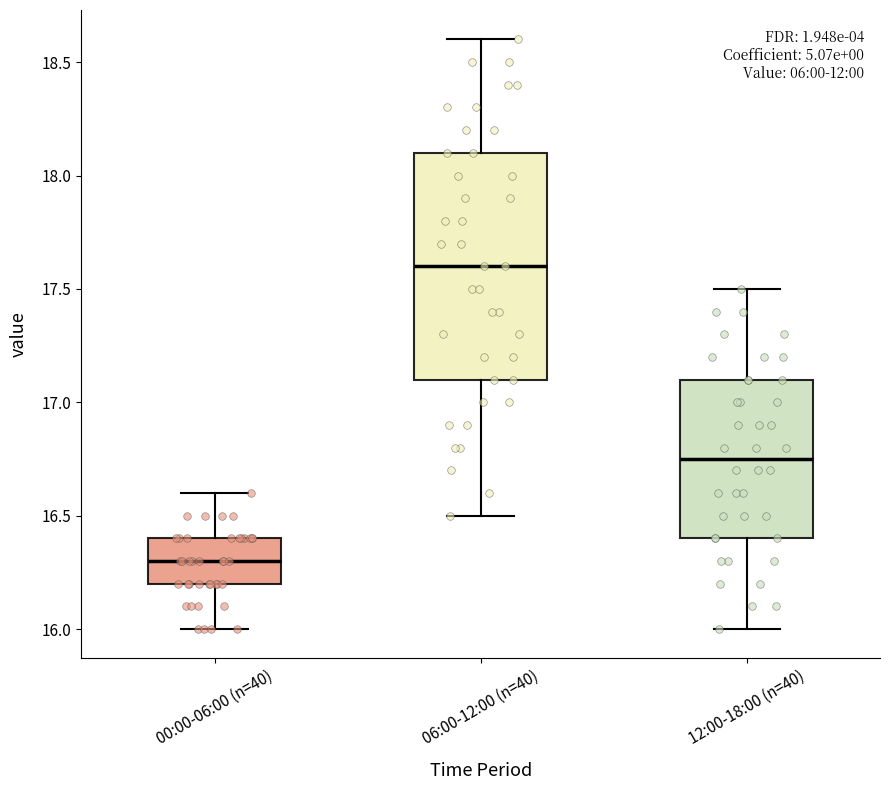

Reading left to right, transcribe this box plot: for each box, give where its median line is, the range the box spans, and where its two whiskers end, as read against the y-axis. The values are not printed on the chart, so give them approximately, as read against the axis.

00:00-06:00 (n=40): median 16.30, box 16.20 to 16.40, whiskers 16.00 to 16.60
06:00-12:00 (n=40): median 17.60, box 17.10 to 18.10, whiskers 16.50 to 18.60
12:00-18:00 (n=40): median 16.75, box 16.40 to 17.10, whiskers 16.00 to 17.50